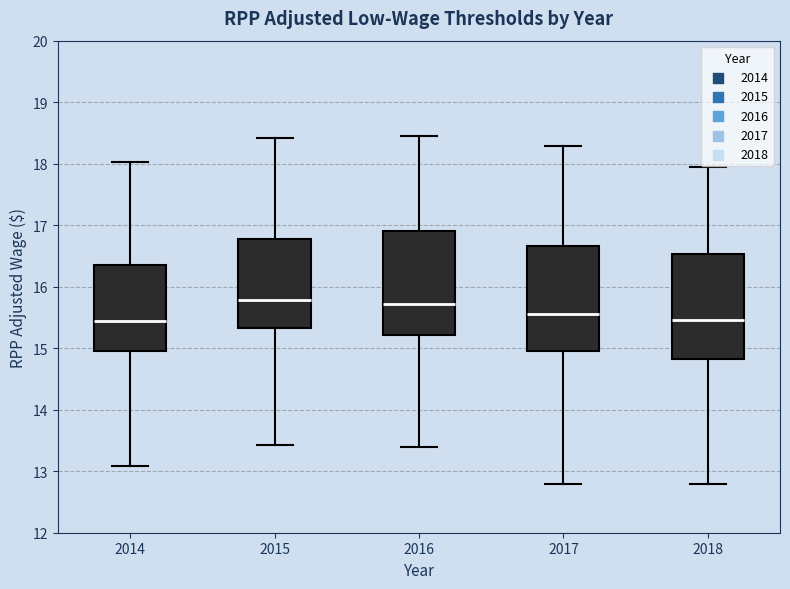

Where does the upper whisker of the box at x = 2014 end on the y-axis? The values are not printed on the chart, so give them approximately, as read against the axis.

18.0